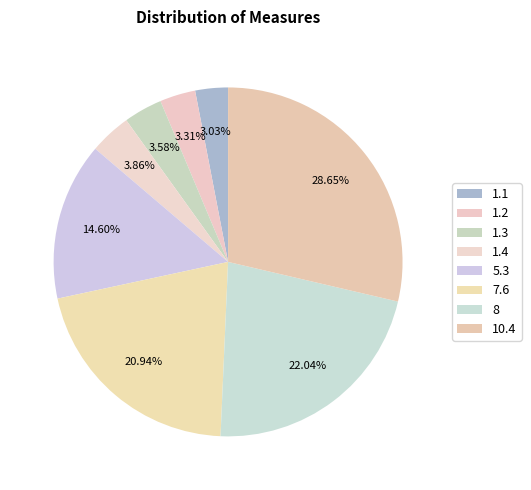

Does 10.4 account for over 50% of the chart?

No